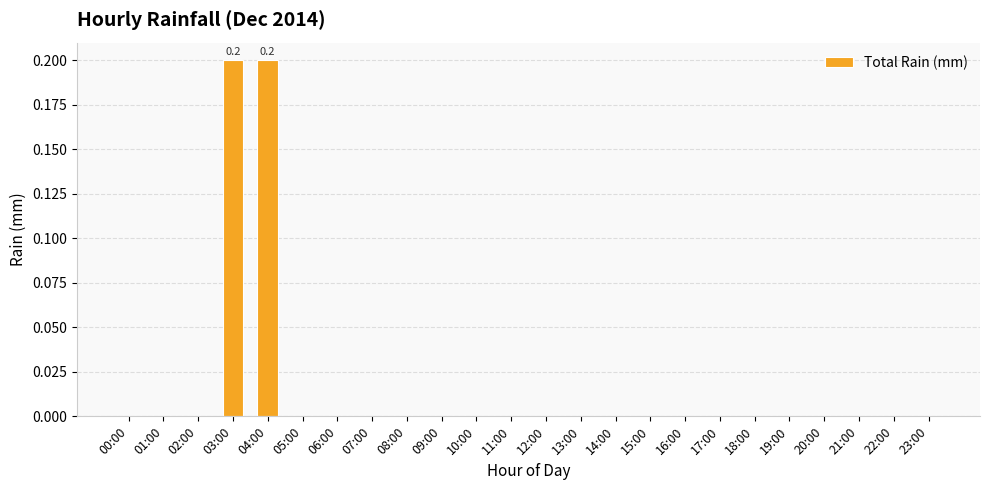

Reading left to right, extract all data points from this chart.

0.0	0.0	0.0	0.2	0.2	0.0	0.0	0.0	0.0	0.0	0.0	0.0	0.0	0.0	0.0	0.0	0.0	0.0	0.0	0.0	0.0	0.0	0.0	0.0